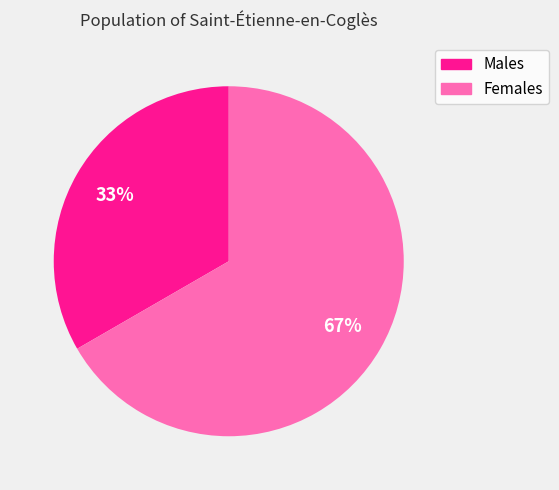

Is there a majority slice in this chart?

Yes